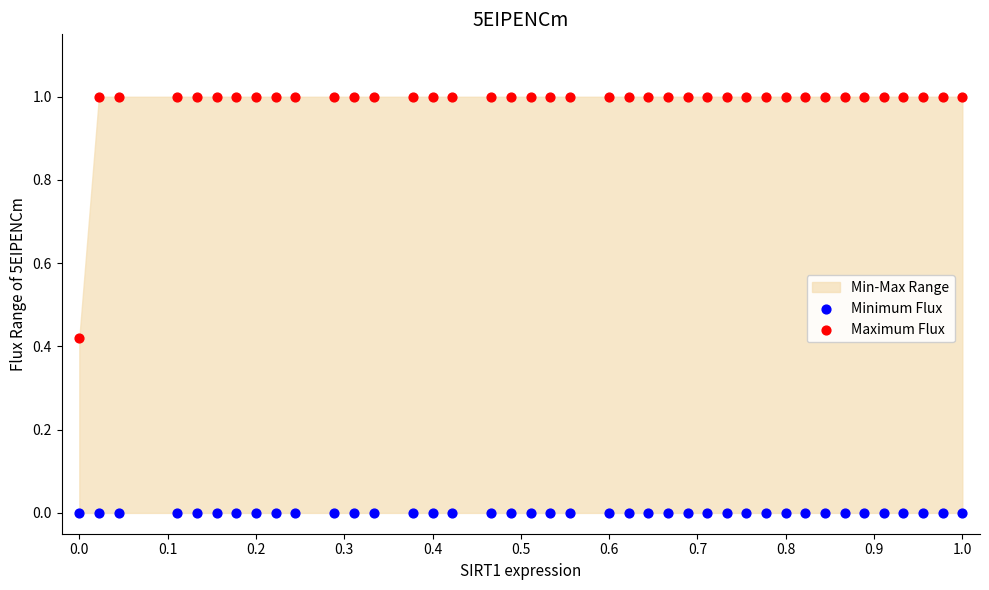

Which series contains the highest Y value?

Maximum Flux